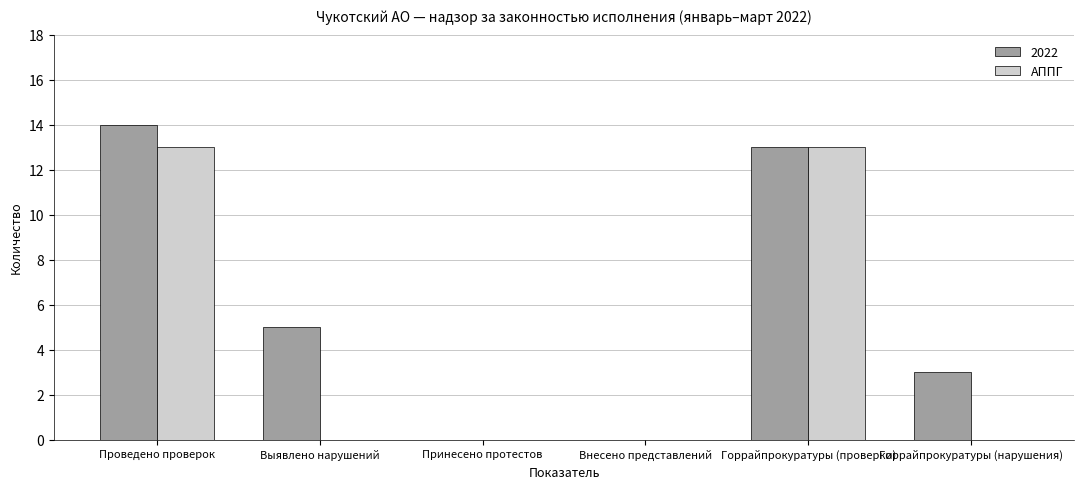

Between Горрайпрокуратуры (проверки) and Горрайпрокуратуры (нарушения), which series saw the biggest shift?

АППГ